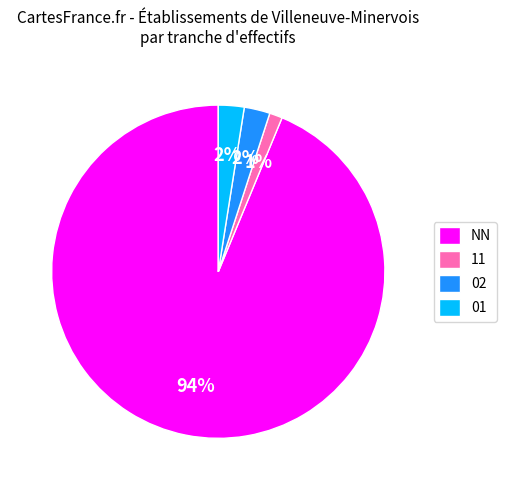

The 01 slice represents 13% of the pie. True or false?

False